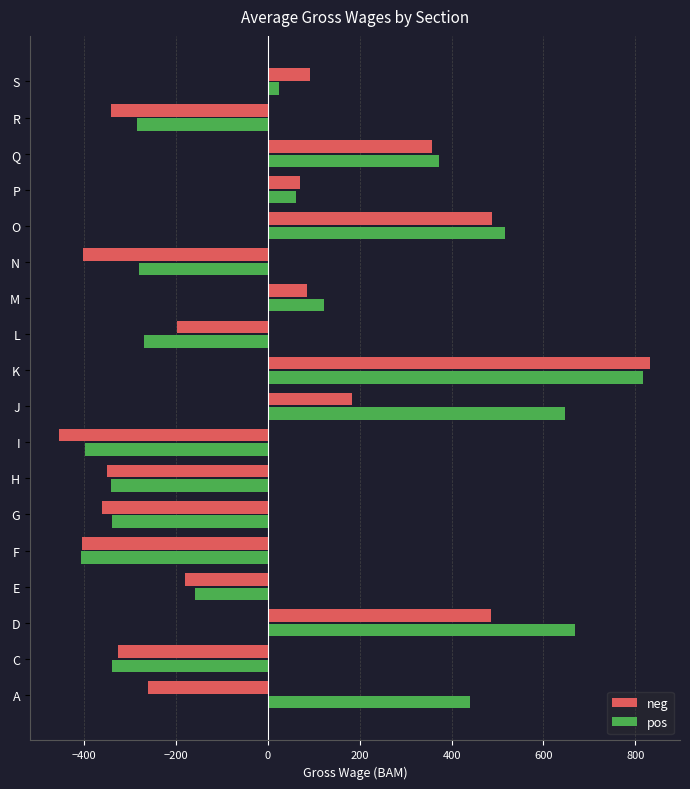

True or false: neg has a value of 38 at S.

False